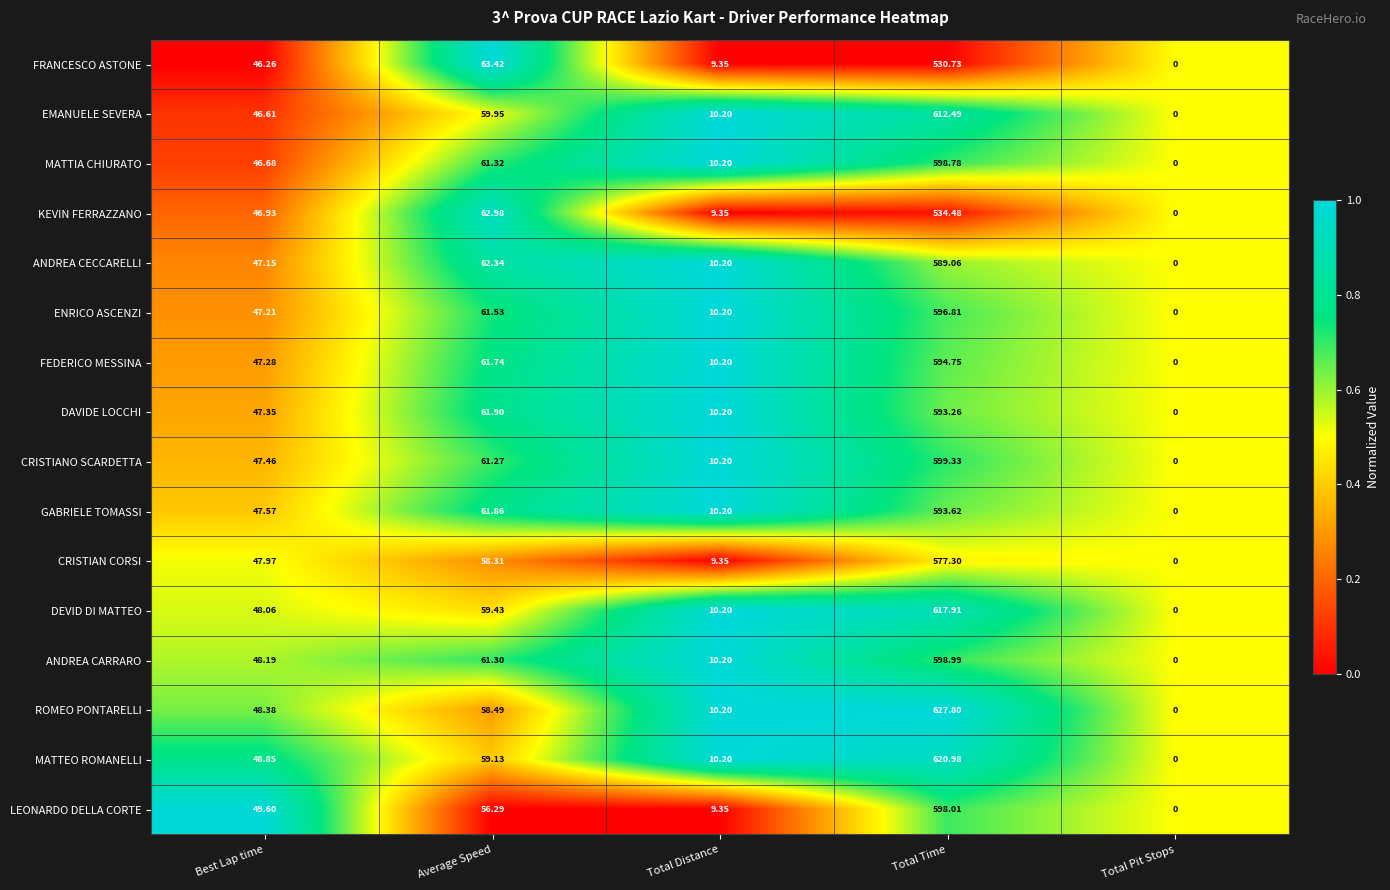

What is the spread (max minus min) of values at Total Time?

97.1